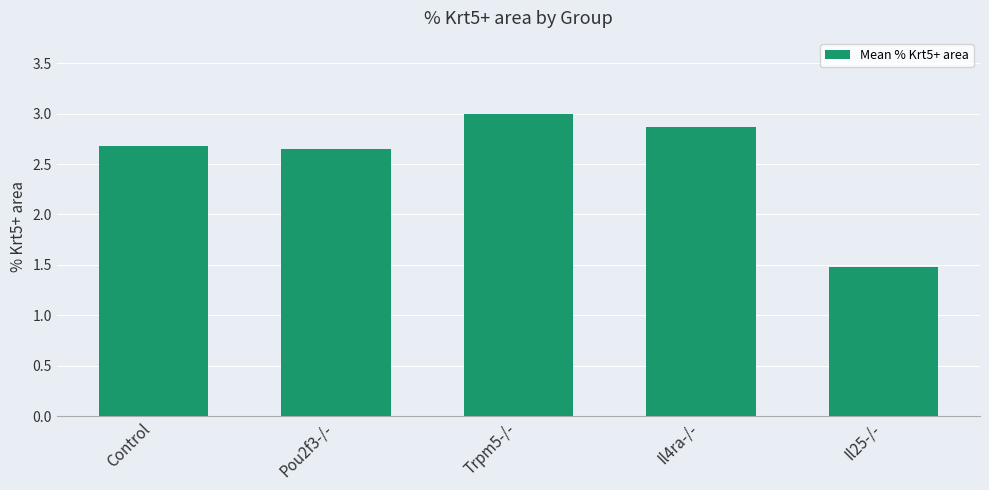

The value at Trpm5-/- is 5.1. True or false?

False